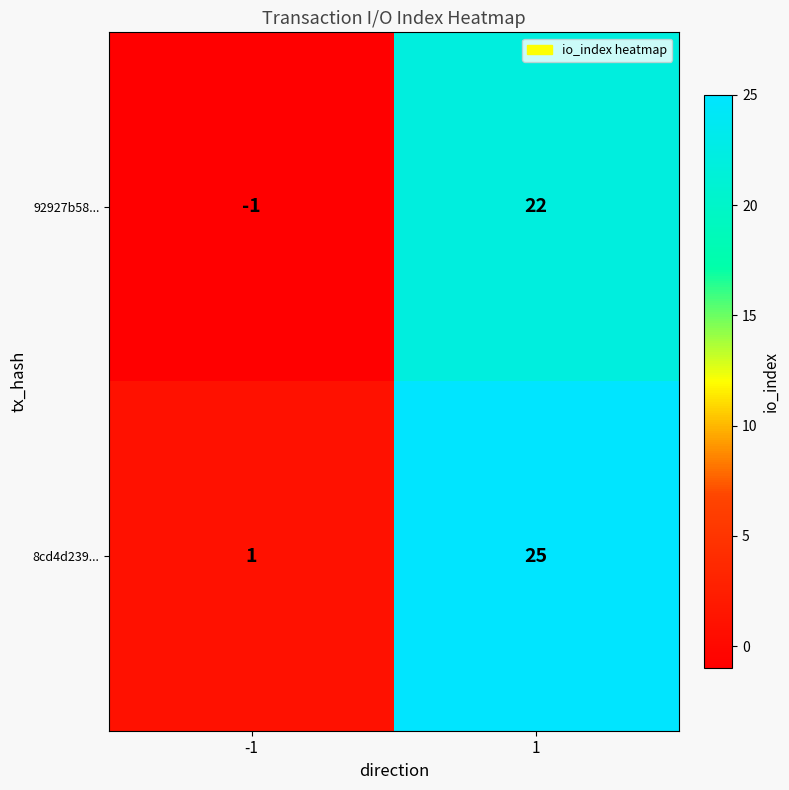

How many data points in 8cd4d239... are less than 25?

1